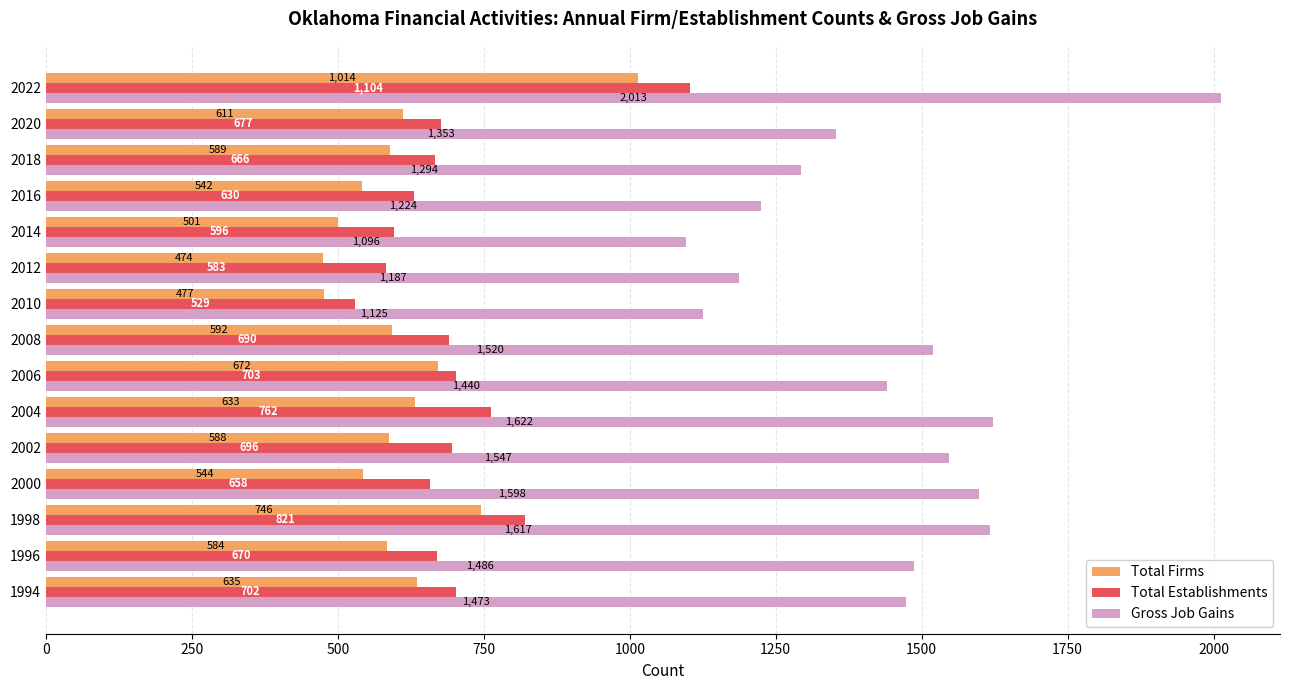

At which label is Total Establishments closest to 816?

1998